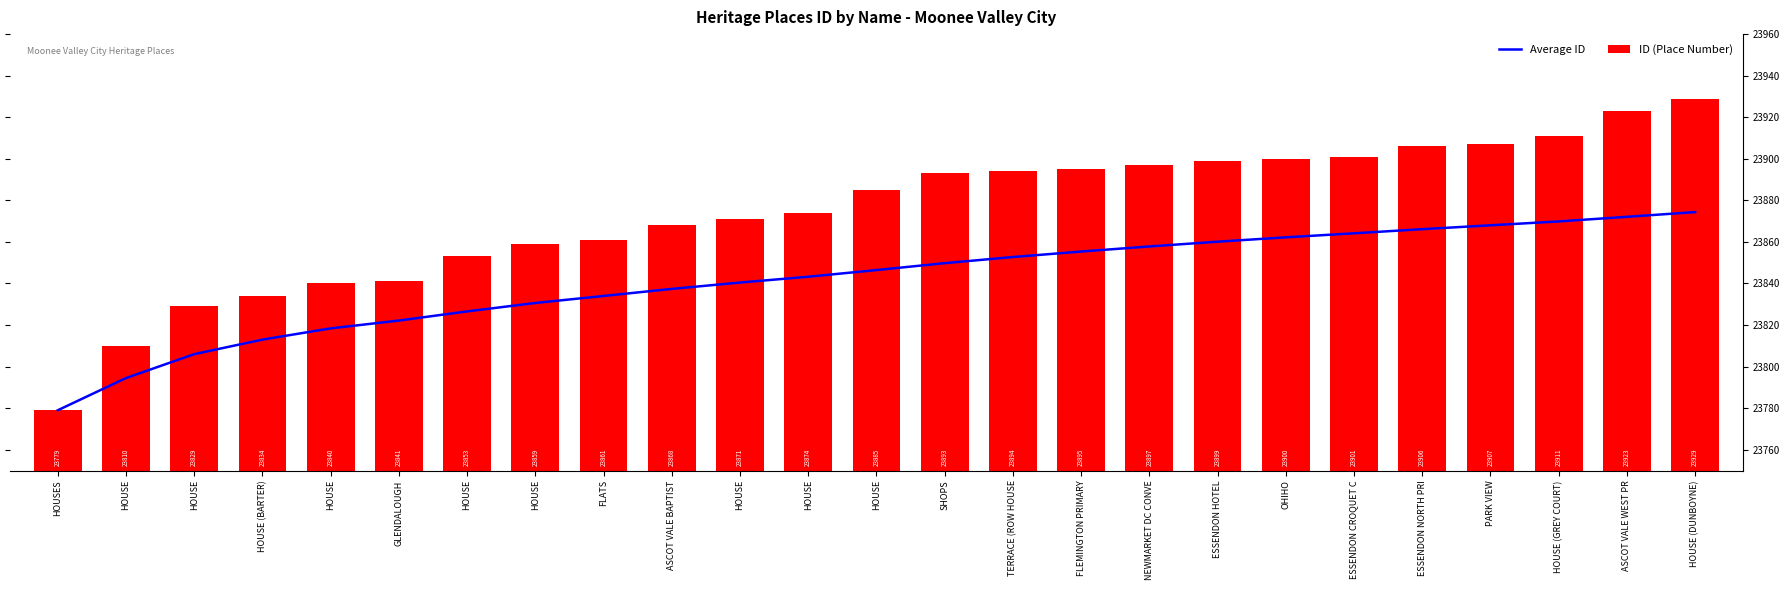

What is the label of the 5th bar from the right?

ESSENDON NORTH PRI